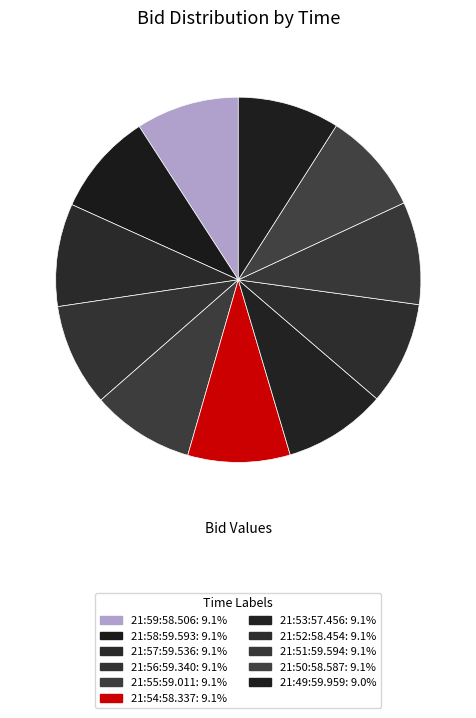

Does any single category account for the majority?

No